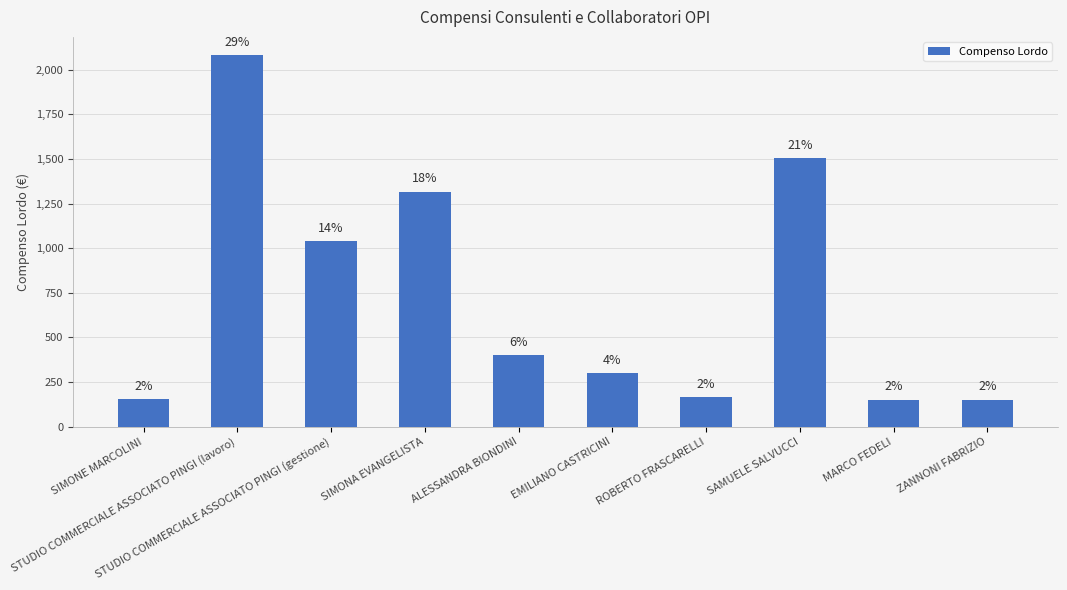

Does the chart contain stacked bars?

No